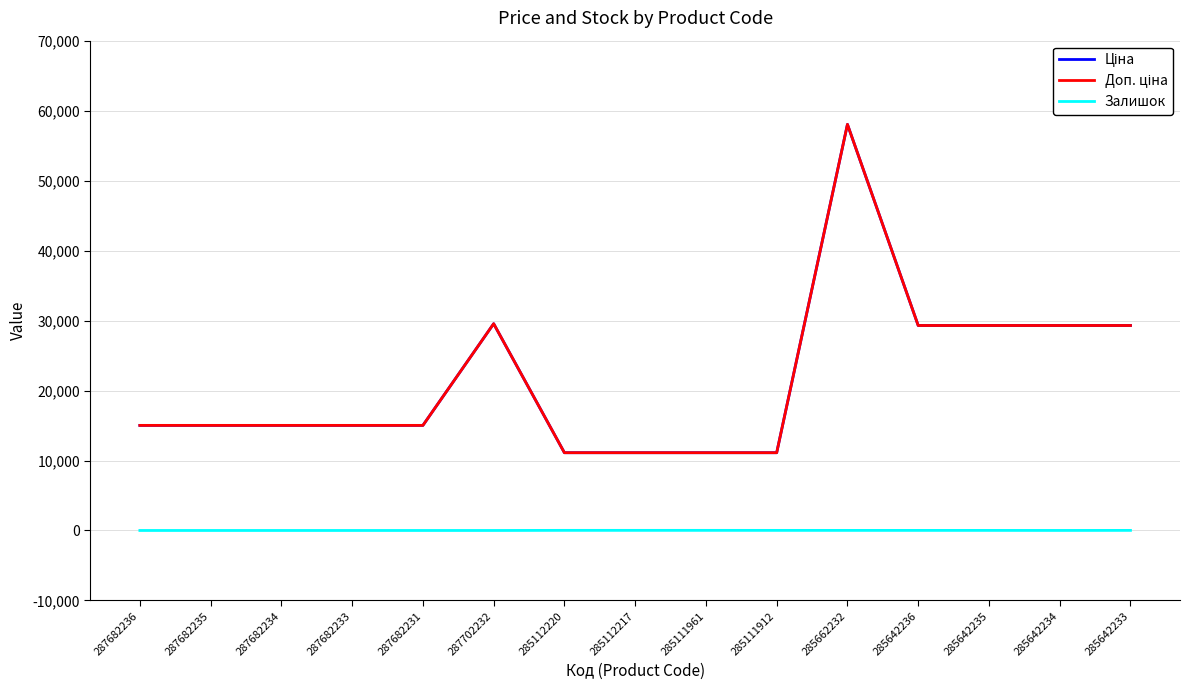

Does the chart have visible grid lines?

Yes